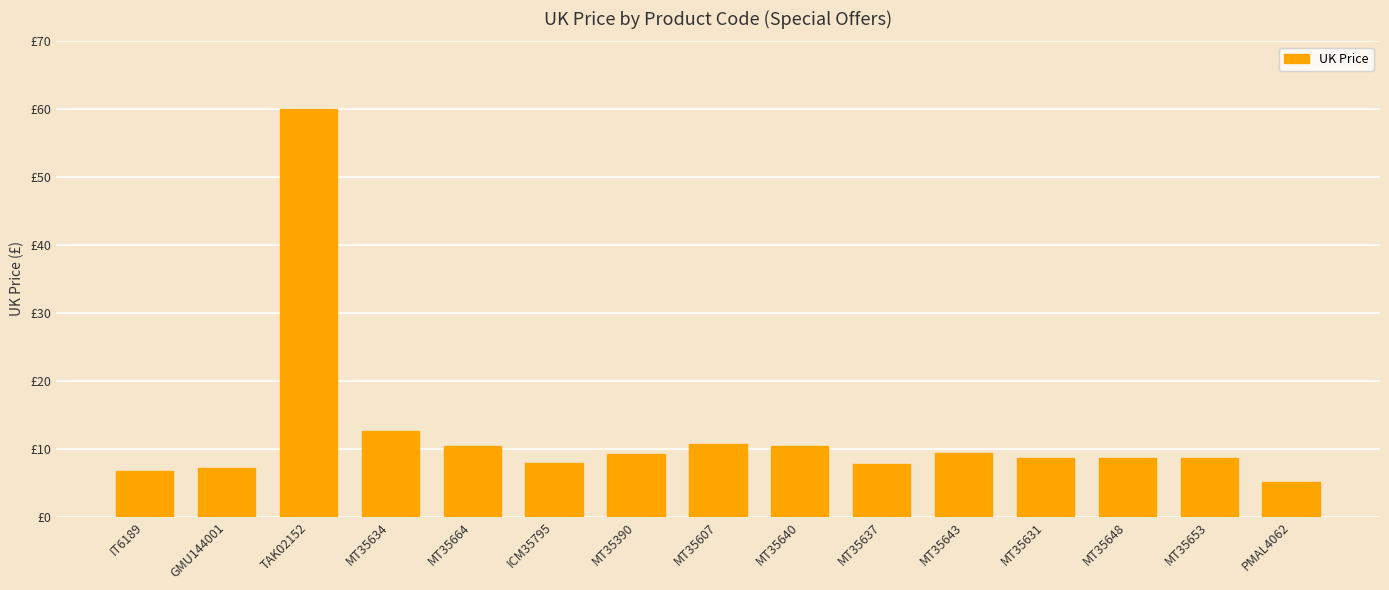

What position from the left is MT35607?

8